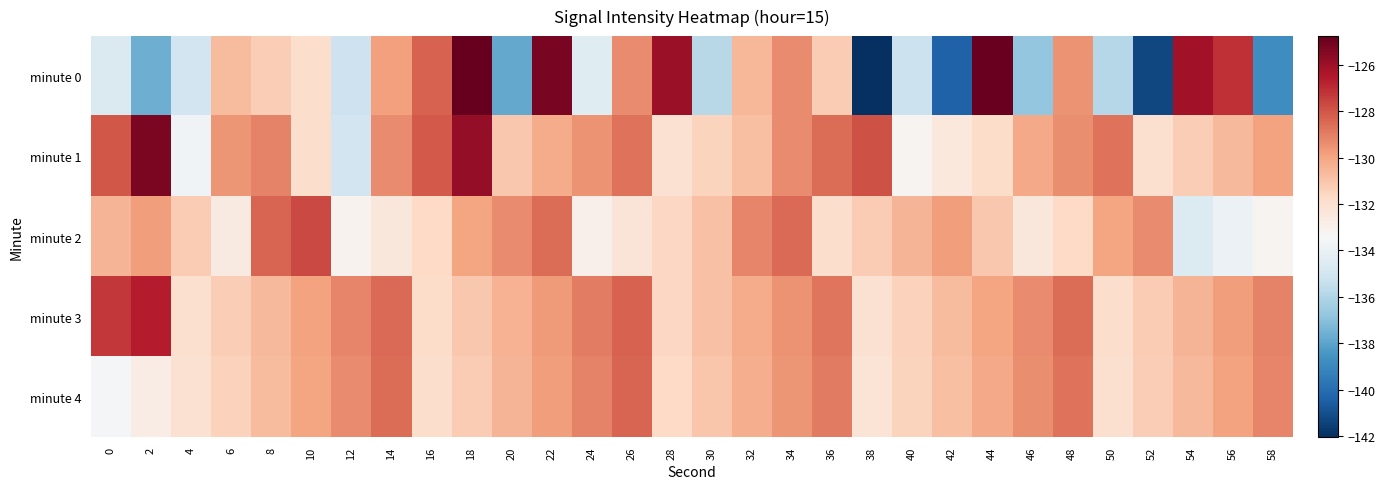

Which series has the widest spread of values?

minute 0